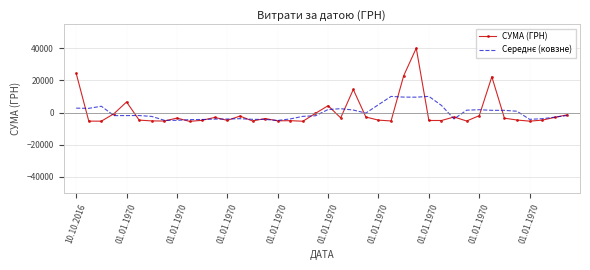

What is the minimum value shown in the chart?

-5522.2